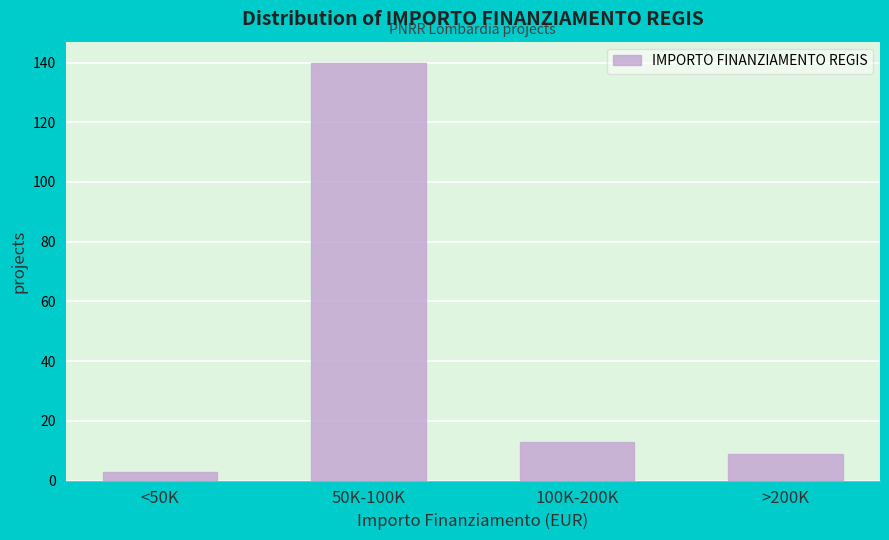

Reading left to right, transcribe all the data shown in this chart.

3	140	13	9